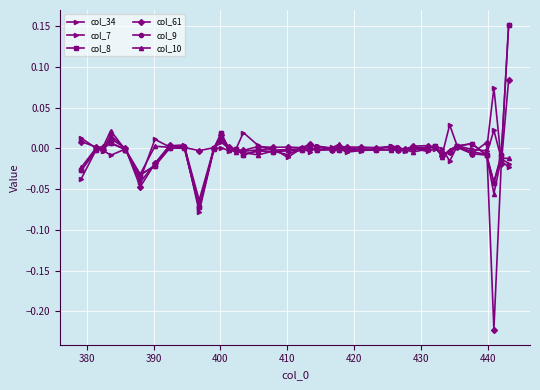

Is this an area chart (filled region under the line)?

No